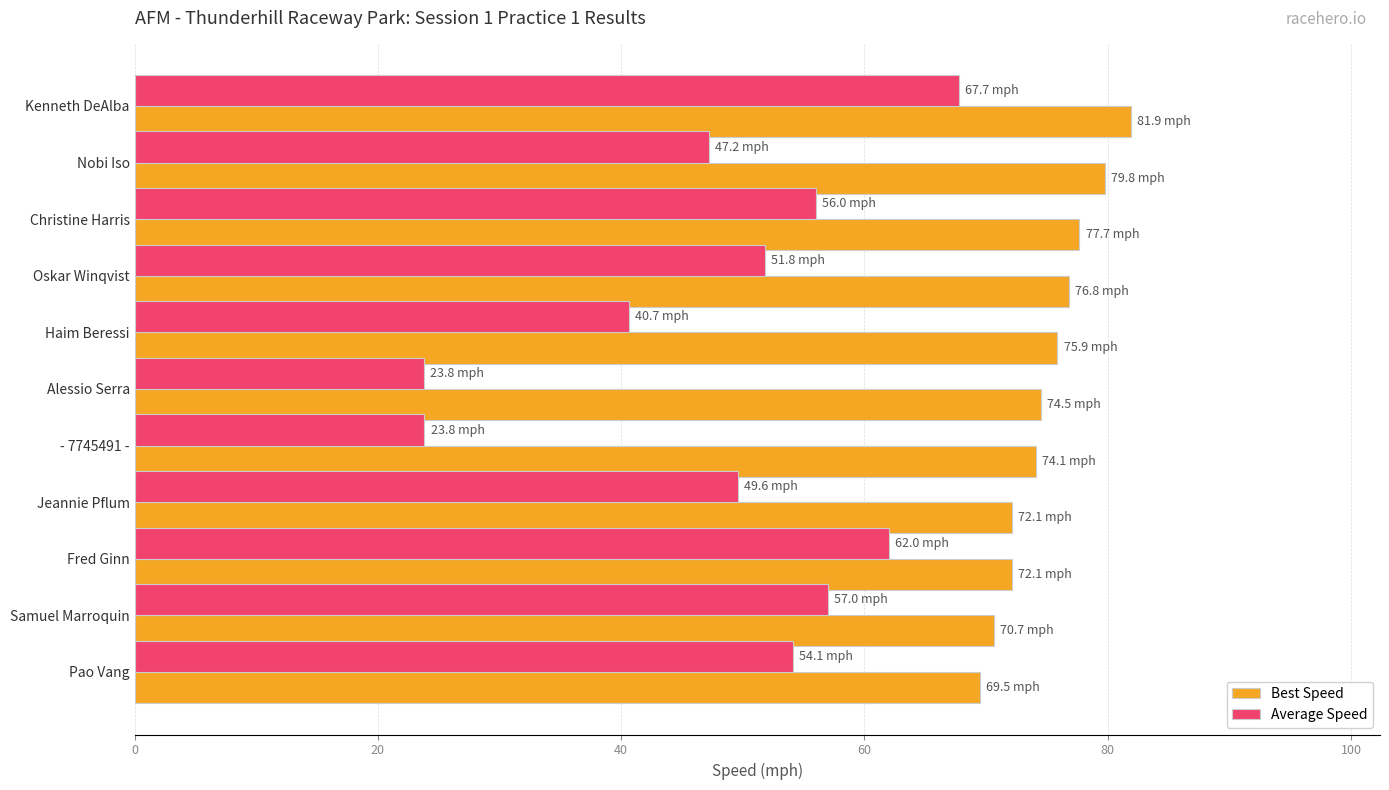

Which series has the widest spread of values?

Average Speed